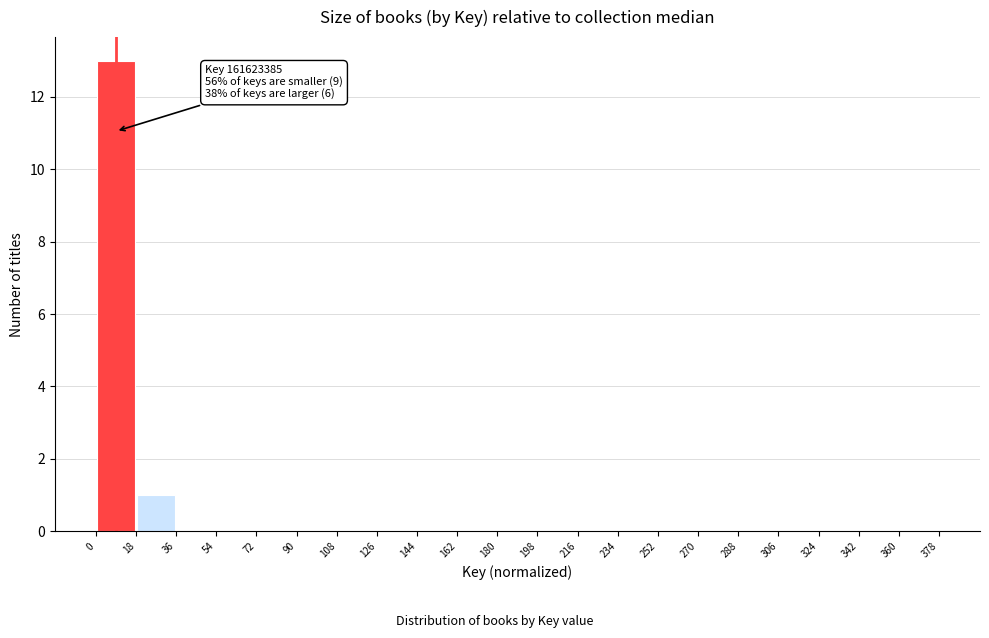

Which range on the x-axis has the tallest bar?

0 to 18